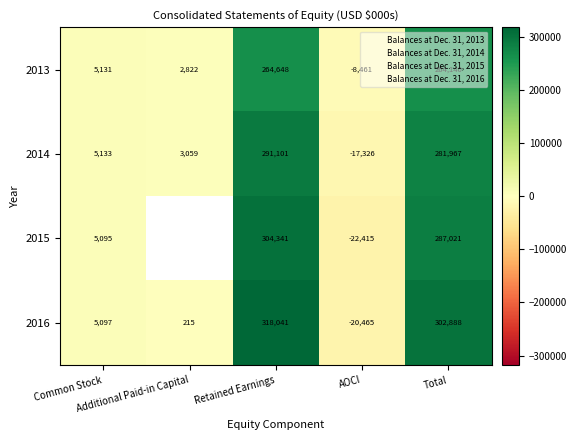

What is the approximate value of Balances at Dec. 31, 2015 at AOCI, to the nearest 10?

-20460